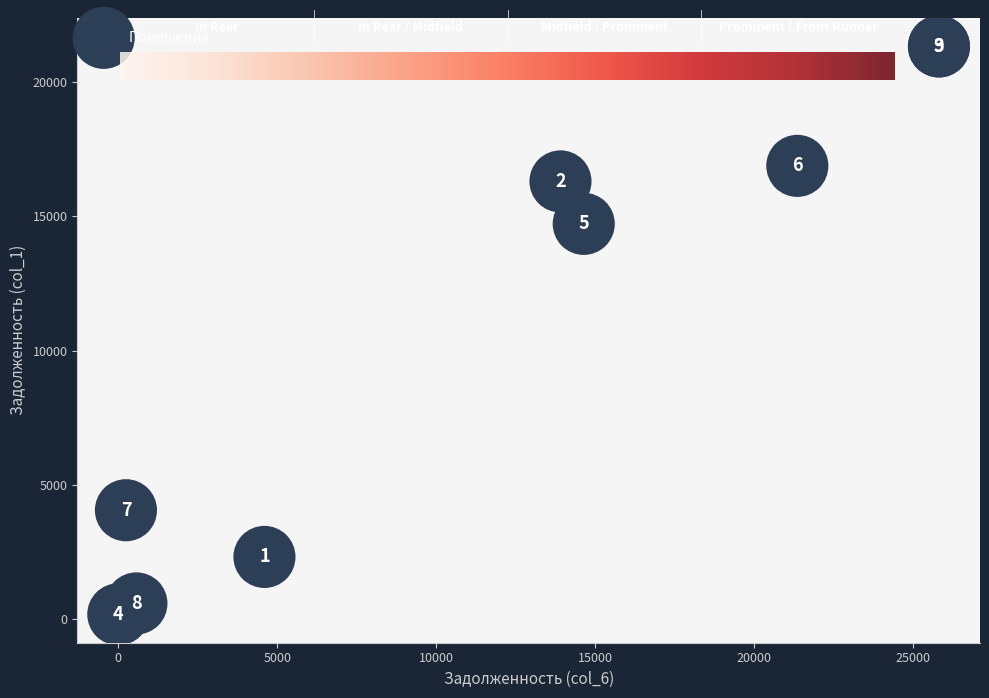

What Y value in the scatter plot is closest to 10752?

14723.8